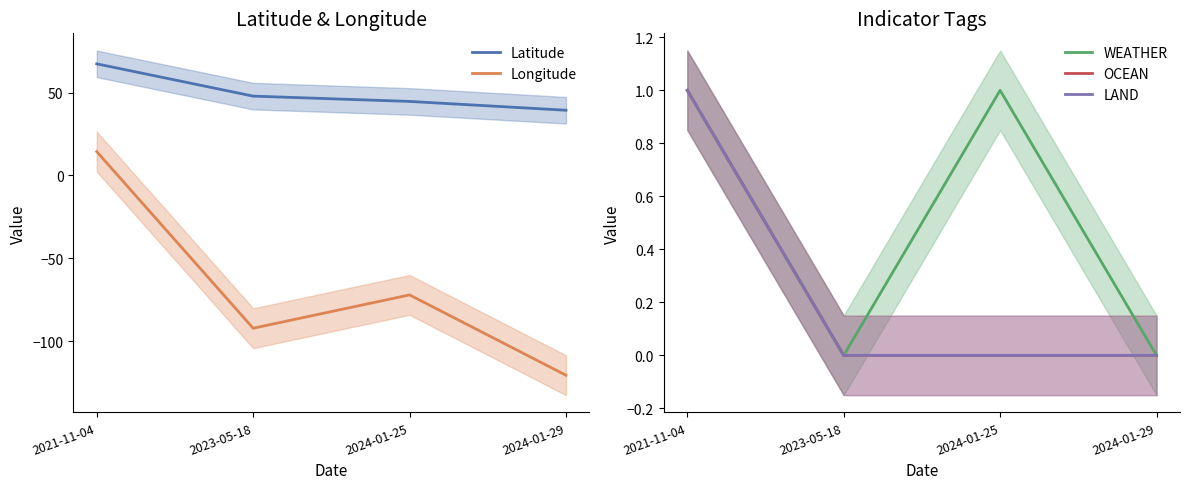

What is the total value across all series at 2024-01-25?

-26.3